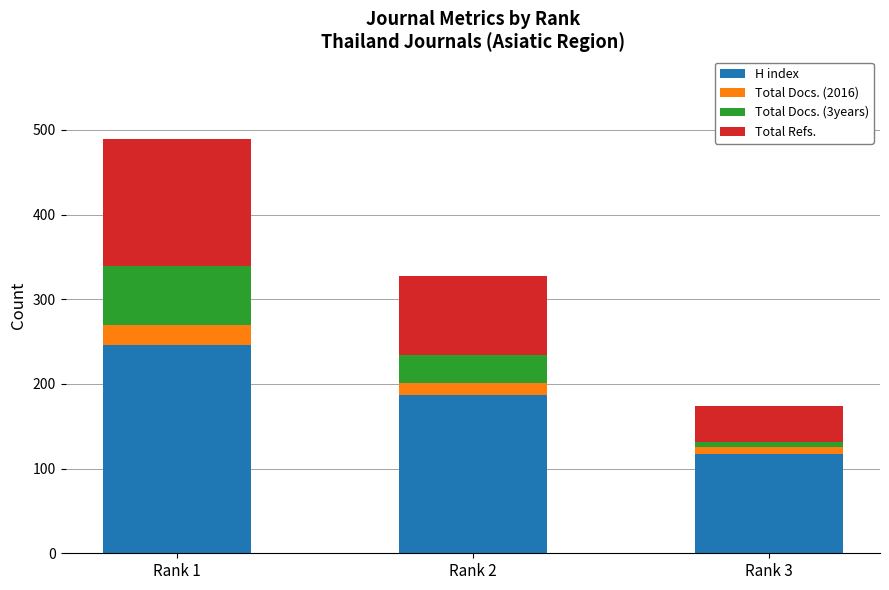

What is the average value of the H index series?

183